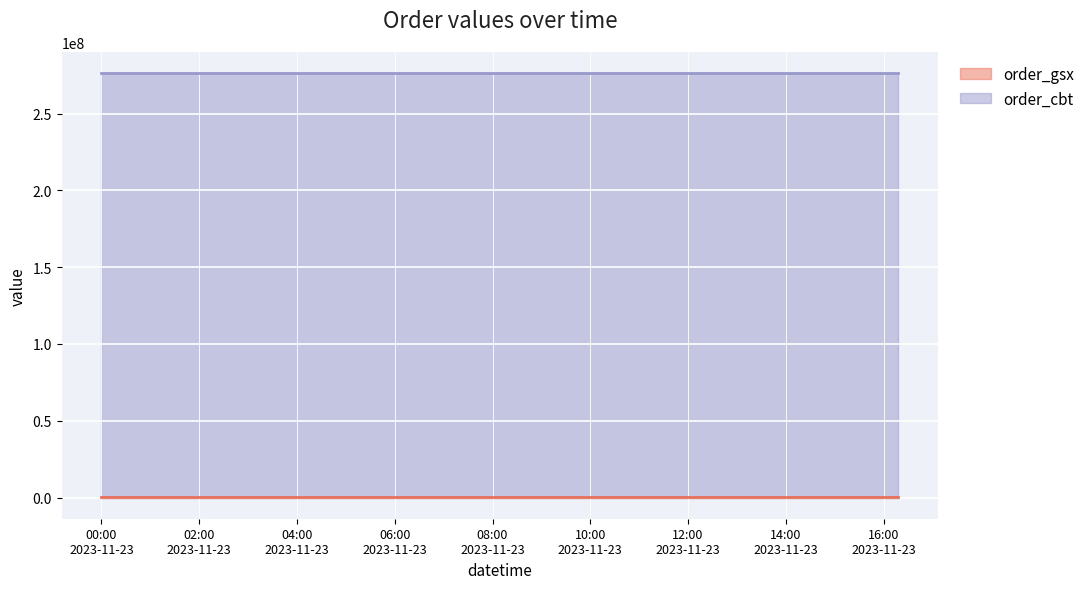

What is the sum of all order_cbt values?

828837936